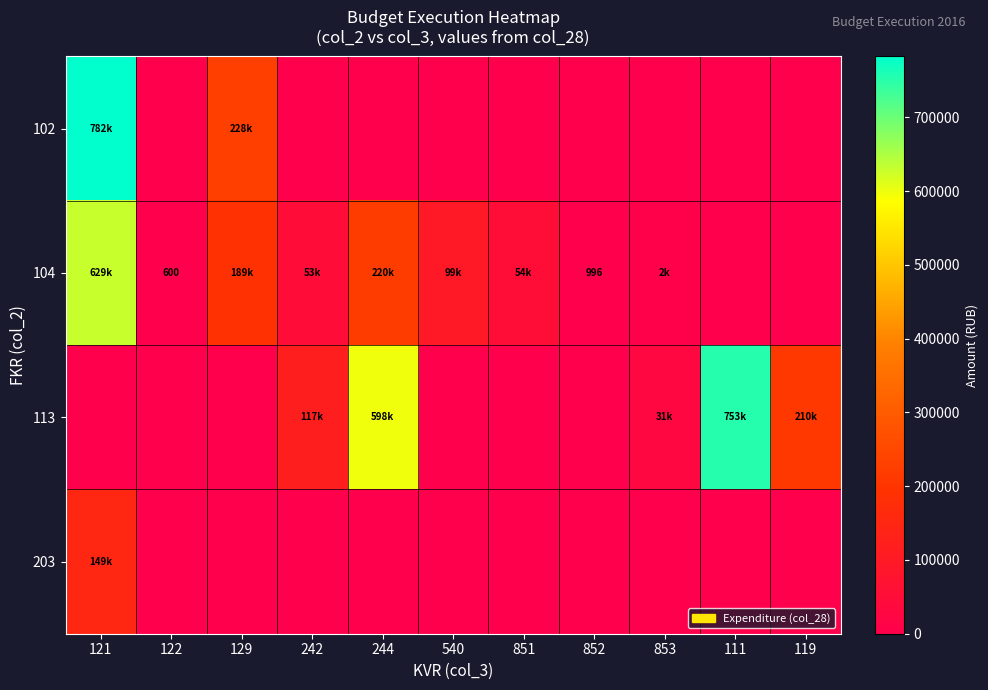

How many data points does each series have?

11